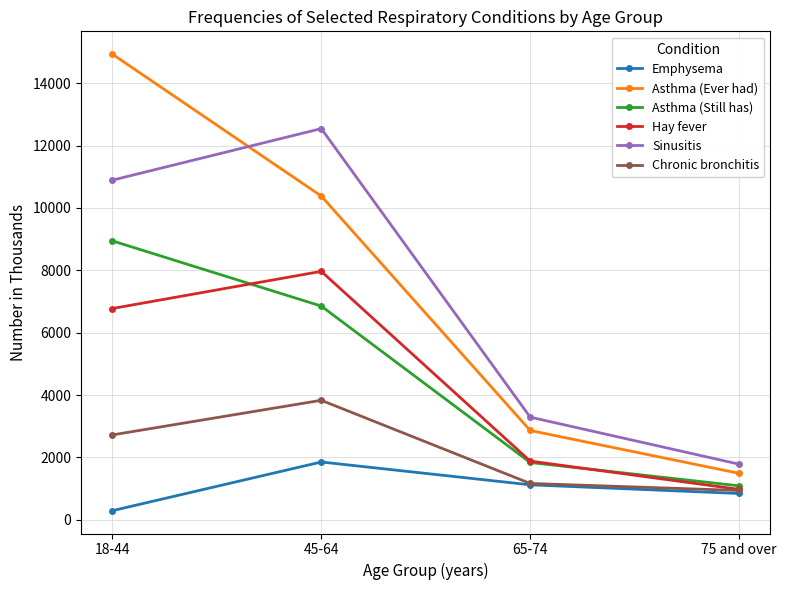

Does the chart display data point markers on the line(s)?

Yes